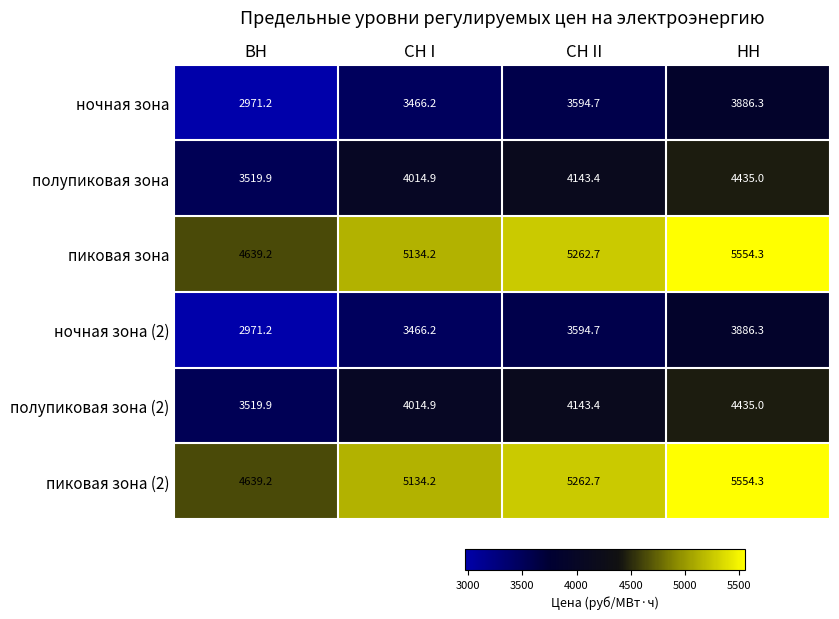

At which category does the chart reach its minimum across all series?

ВН